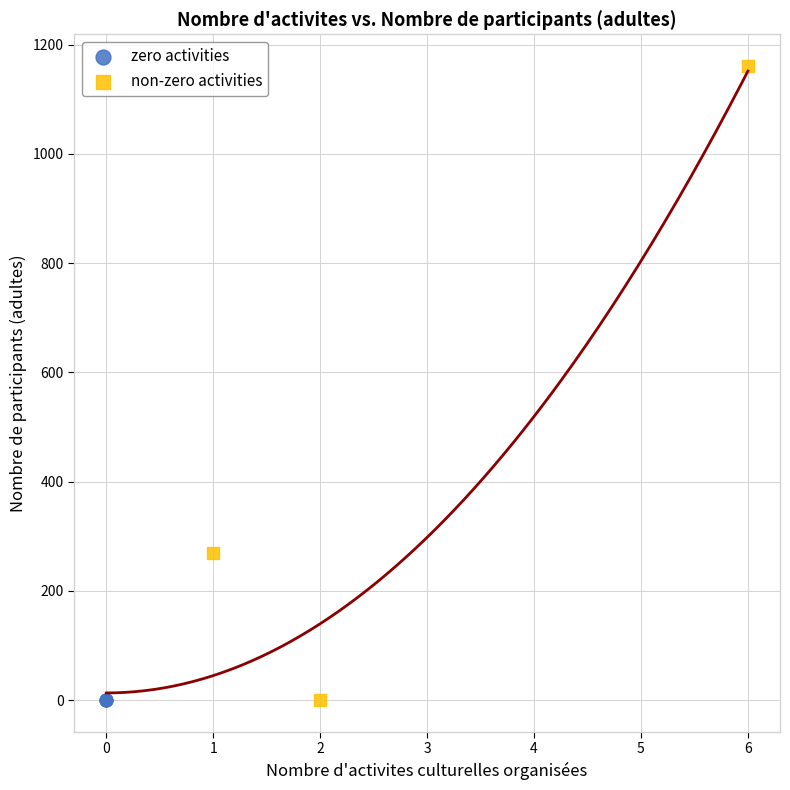

Which series contains the highest Y value?

non-zero activities